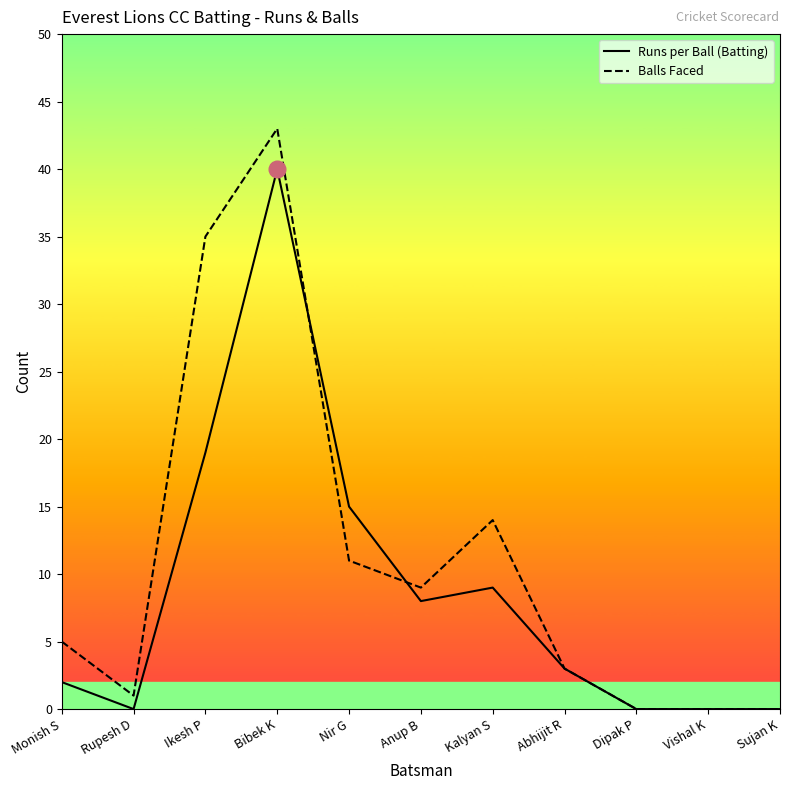

What is the total value across all series at Anup B?

17